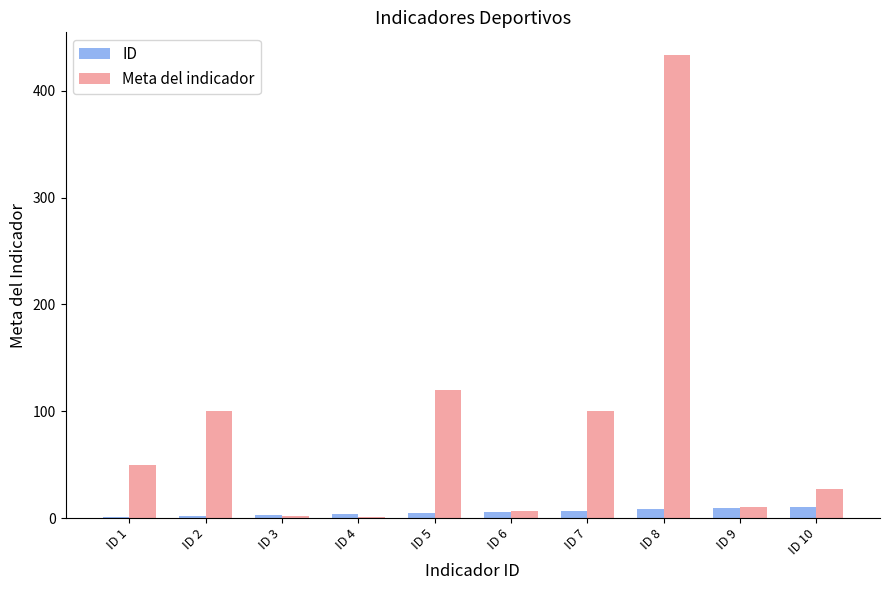

What is the spread (max minus min) of values at ID 9?

1